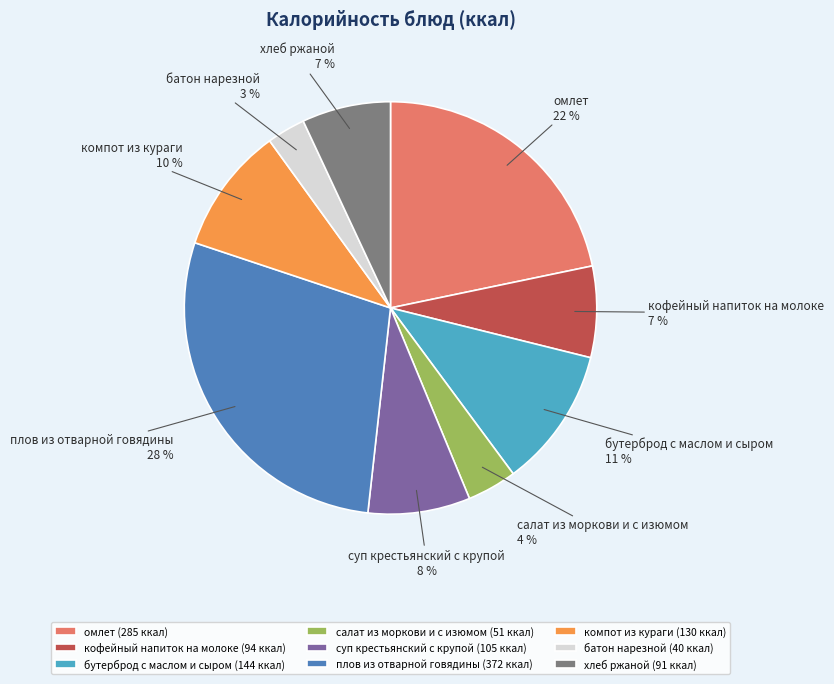

The бутерброд с маслом и сыром slice represents 1% of the pie. True or false?

False